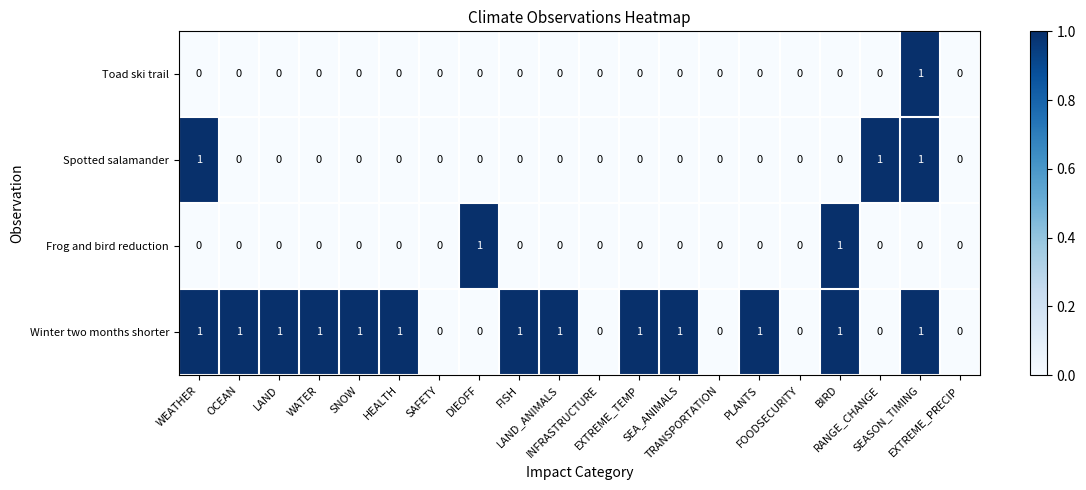

How many Toad ski trail values are between 0 and 1?

20